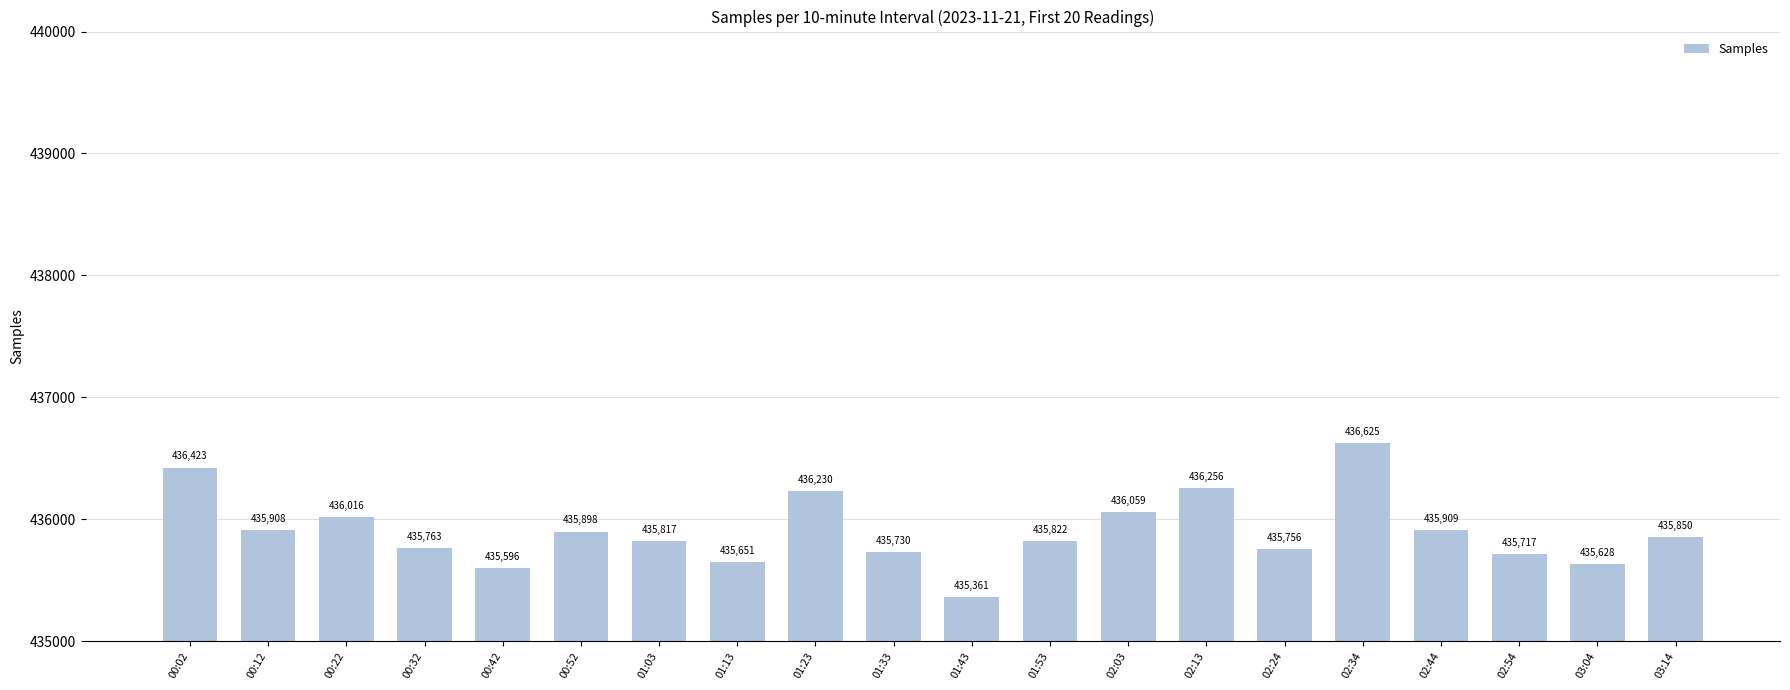

Does the chart contain any negative values?

No